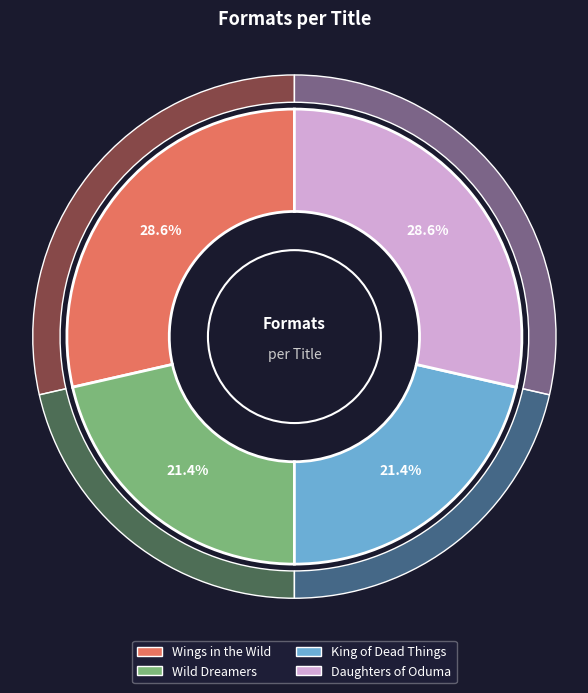

Rank the categories by value from highest to lowest.

Wings in the Wild, Daughters of Oduma, Wild Dreamers, King of Dead Things